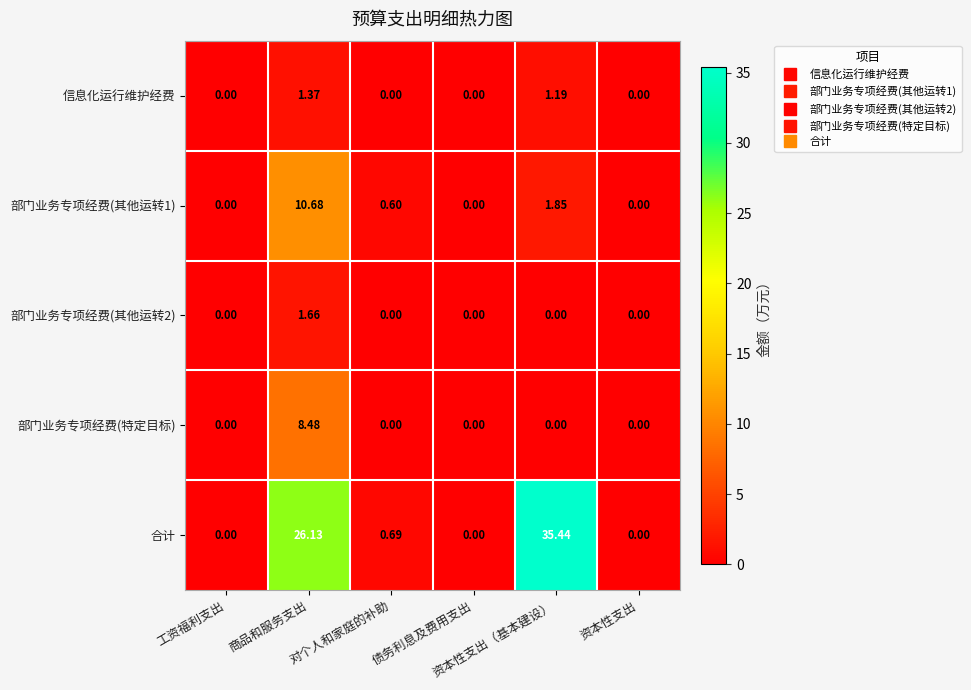

How many distinct data groups are displayed?

5